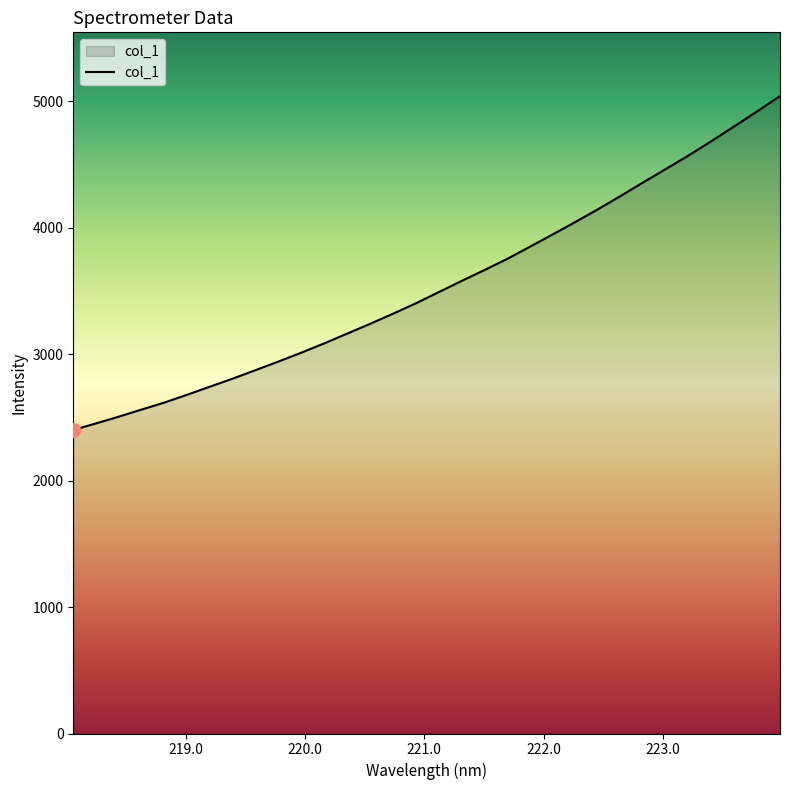

What is the greatest value displayed?

5039.3